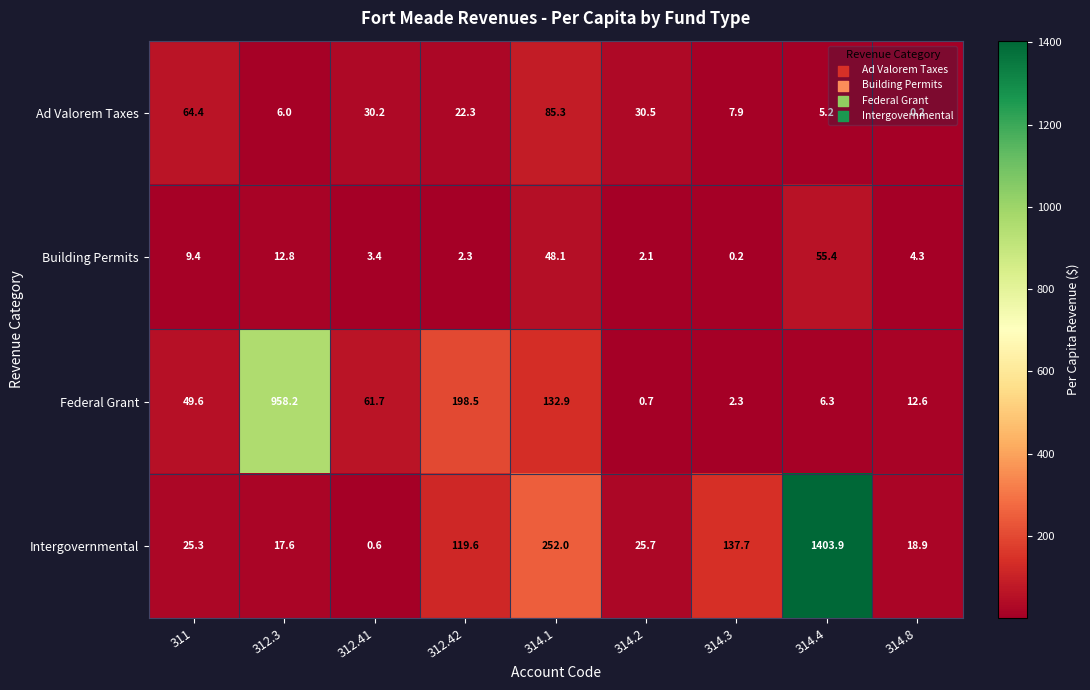

At which label does Intergovernmental reach its peak?

314.4